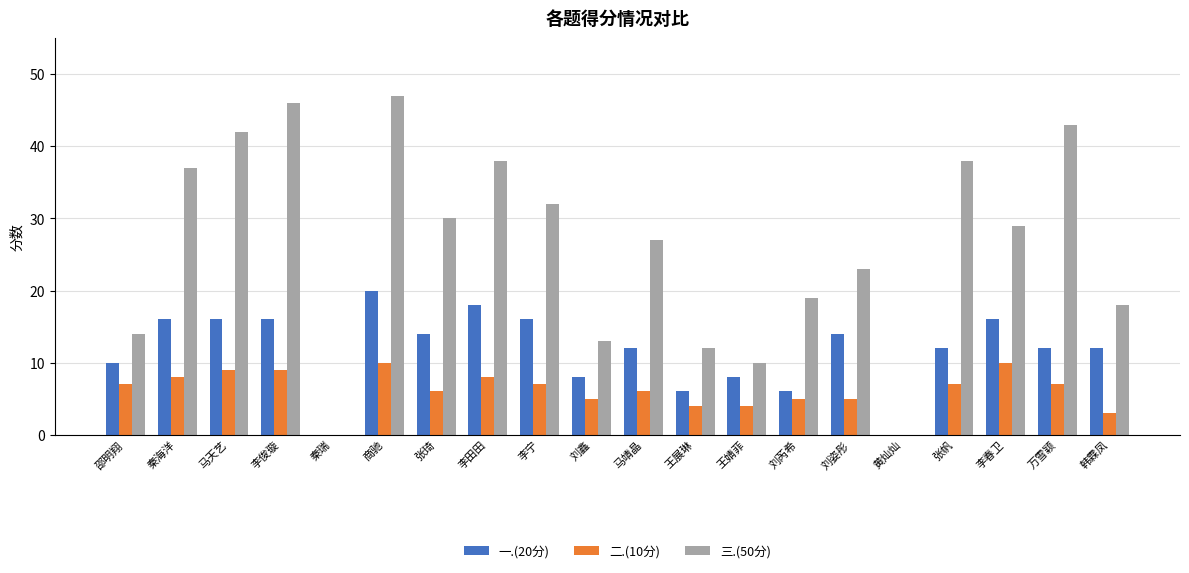

What is the greatest value displayed?

47